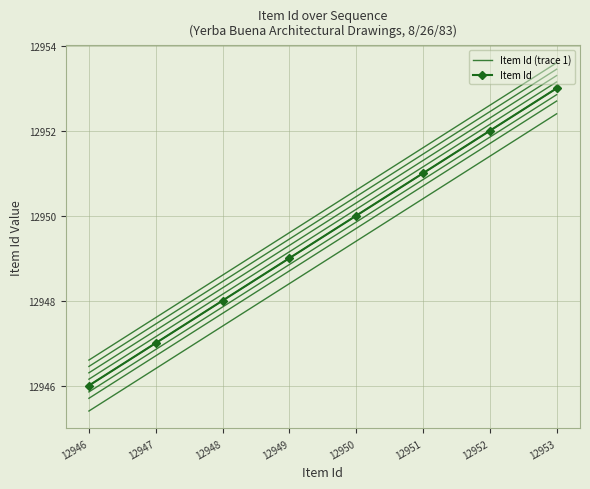

Is it true that Item Id equals 2775 at 12948?

False